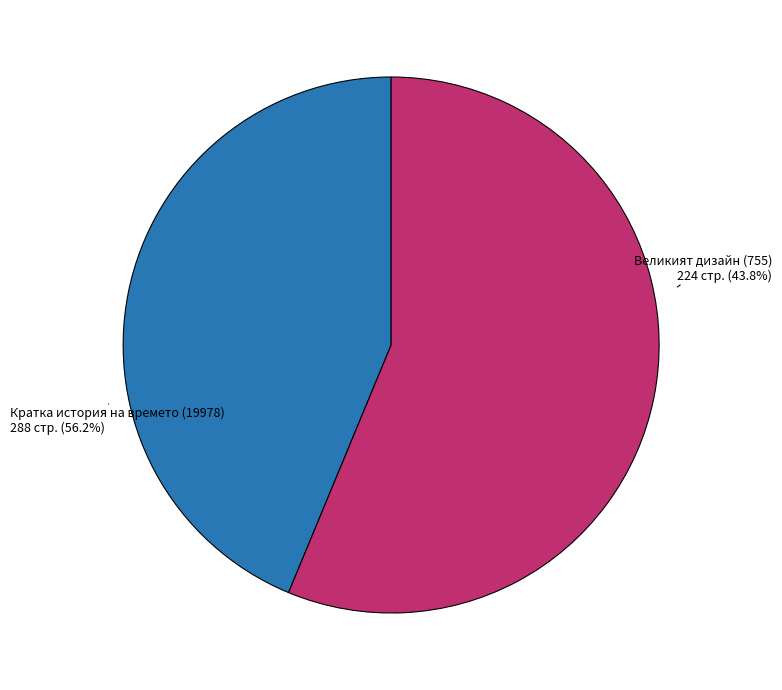

How many slices are in this pie chart?

2